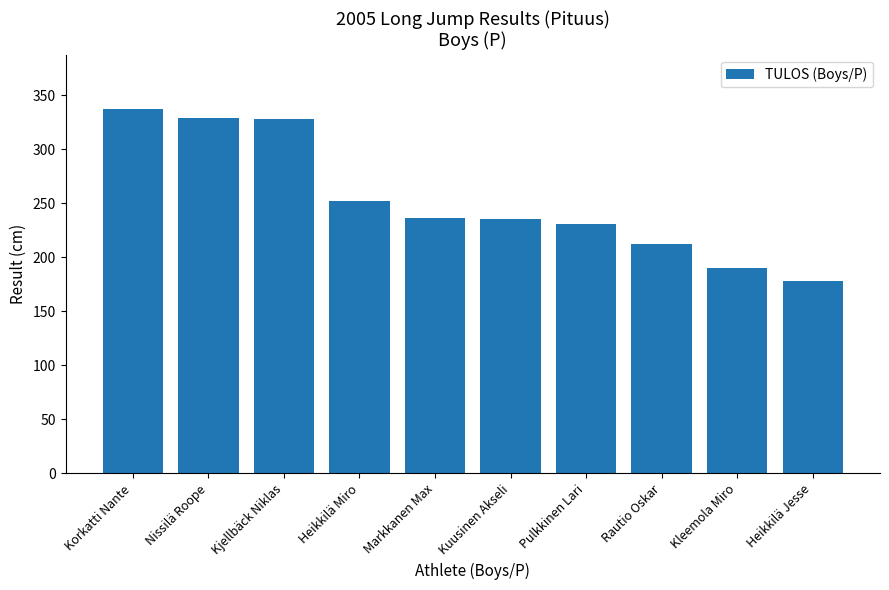

Approximately how many times larger is the value at Markkanen Max compared to Kjellbäck Niklas?

0.7